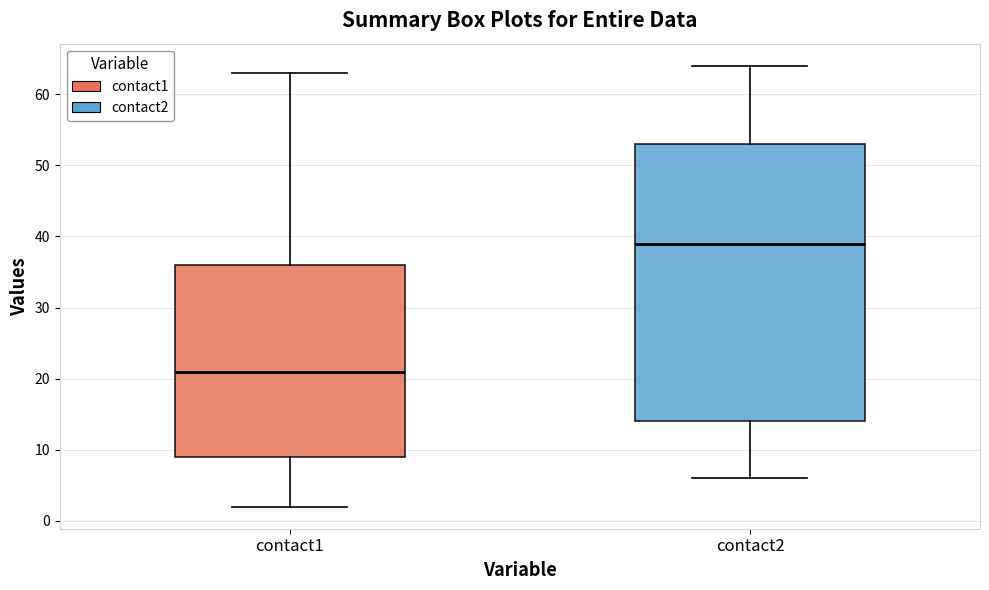

Reading left to right, read every box against the y-axis: the position of its median line, the range the box covers, and the ends of its whiskers. The values are not printed on the chart, so give them approximately, as read against the axis.

contact1: median 21, box 9 to 36, whiskers 2 to 63
contact2: median 39, box 14 to 53, whiskers 6 to 64